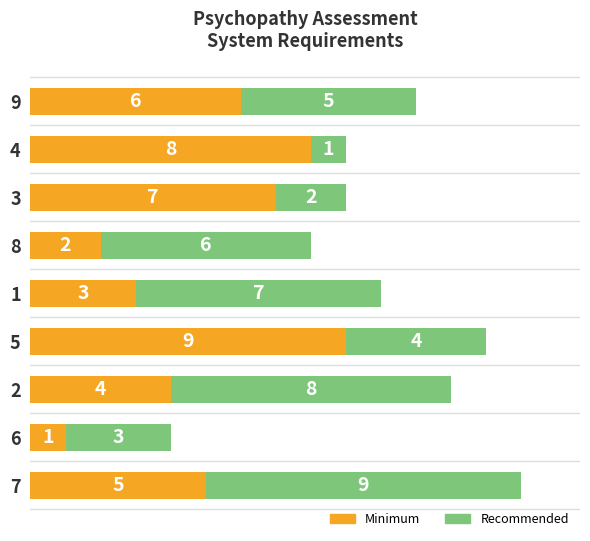

At which label does Minimum reach its minimum?

6